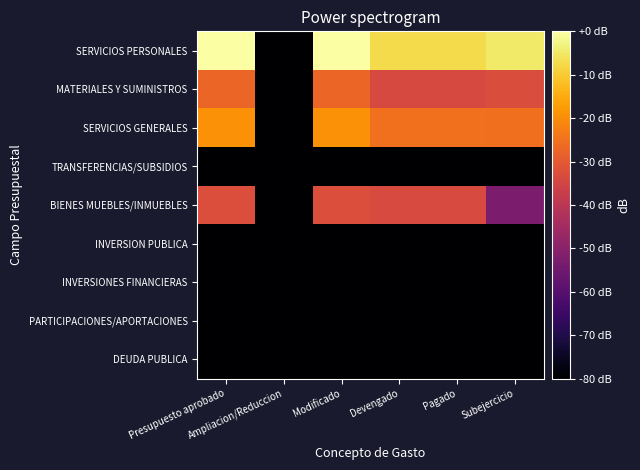

At which category is the sum across all series the highest?

Presupuesto aprobado